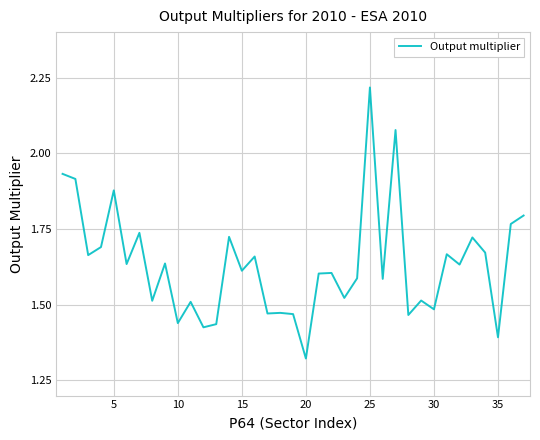

What is the difference between the maximum and minimum values?

0.9